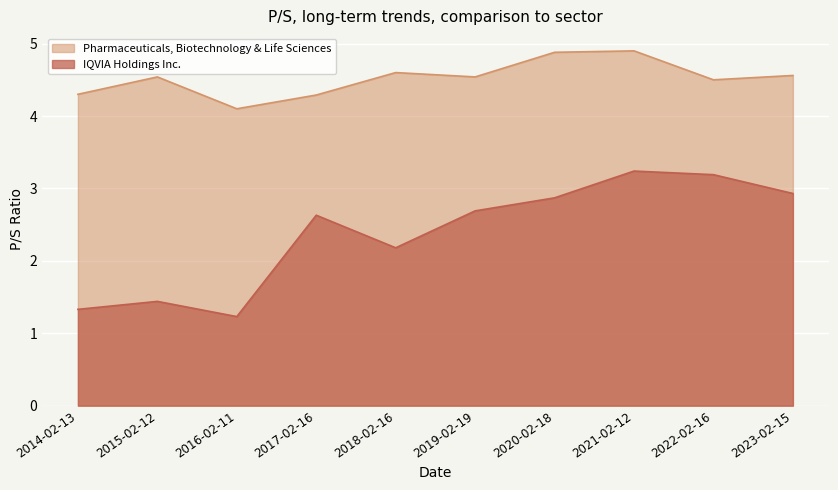

How many interior local peaks does the Pharmaceuticals, Biotechnology & Life Sciences series have?

3